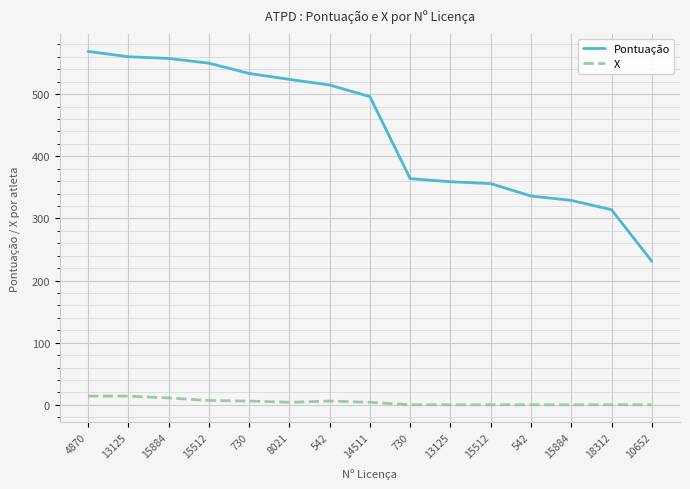

Rank the categories by X value from highest to lowest.

4870, 13125, 15884, 15512, 730, 542, 8021, 14511, 730, 13125, 15512, 542, 15884, 18312, 10652